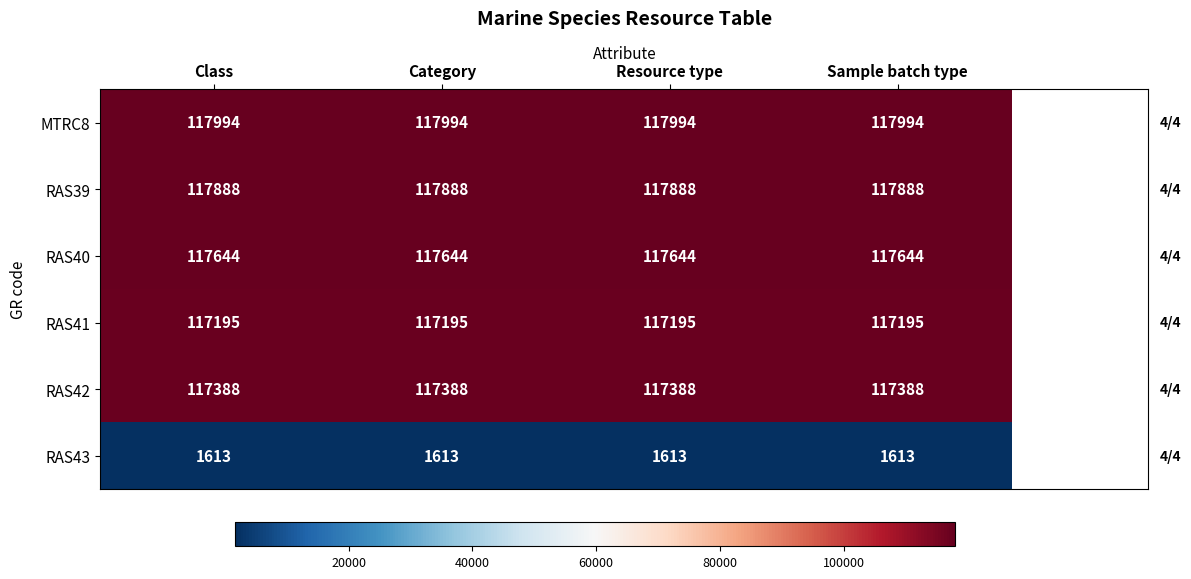

Read the RAS39 value at Resource type.

117888